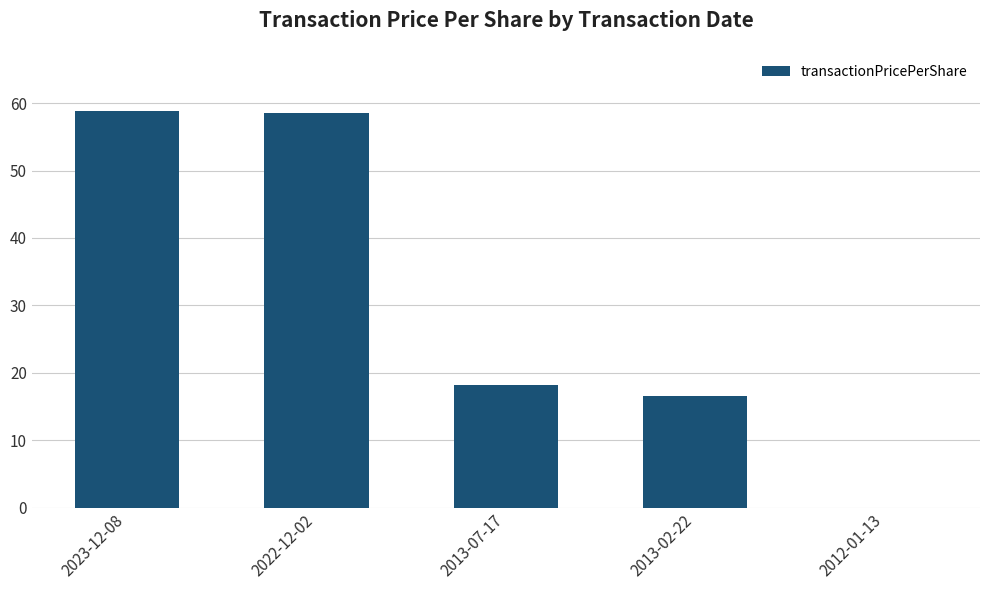

At which label does the data first exceed 18?

2023-12-08